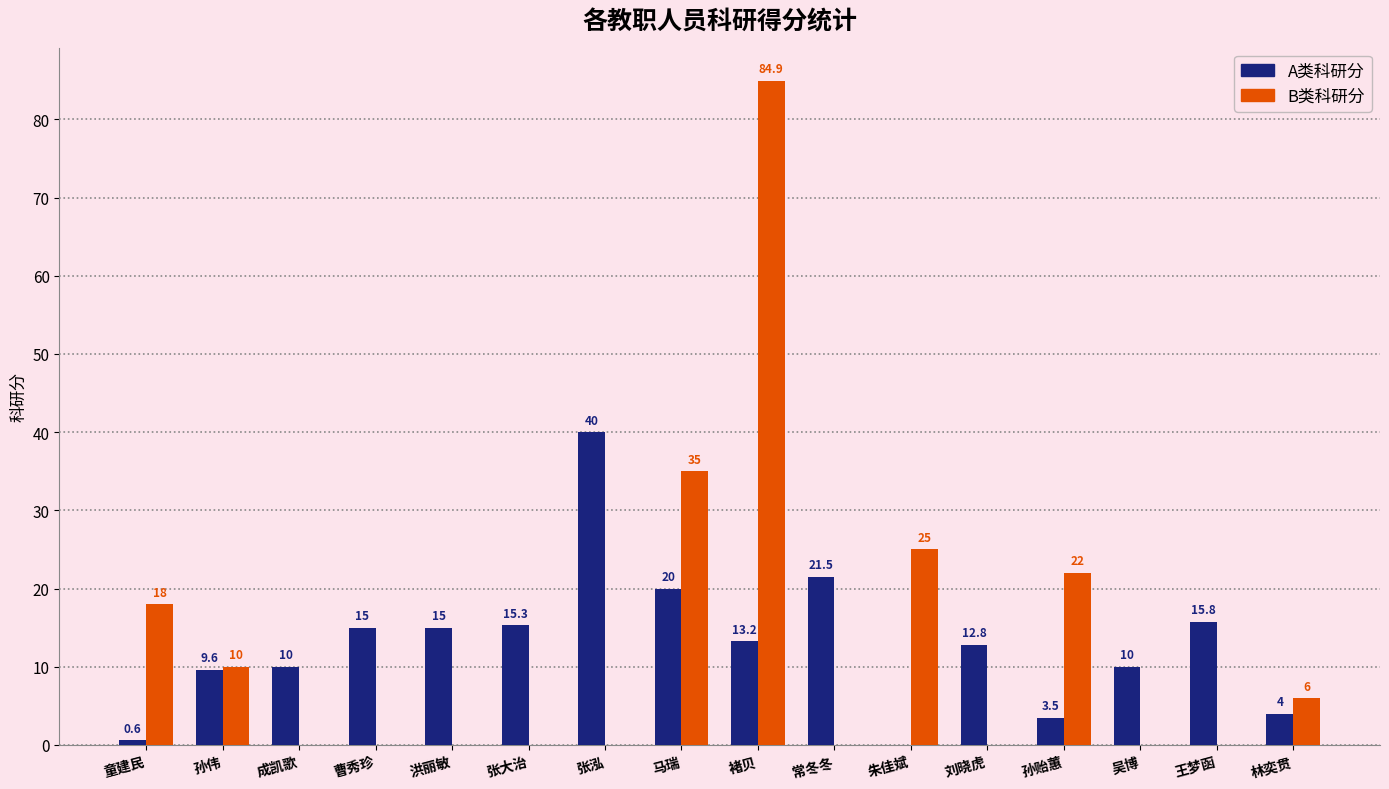

True or false: A类科研分 has a value of 20.1 at 洪丽敏.

False